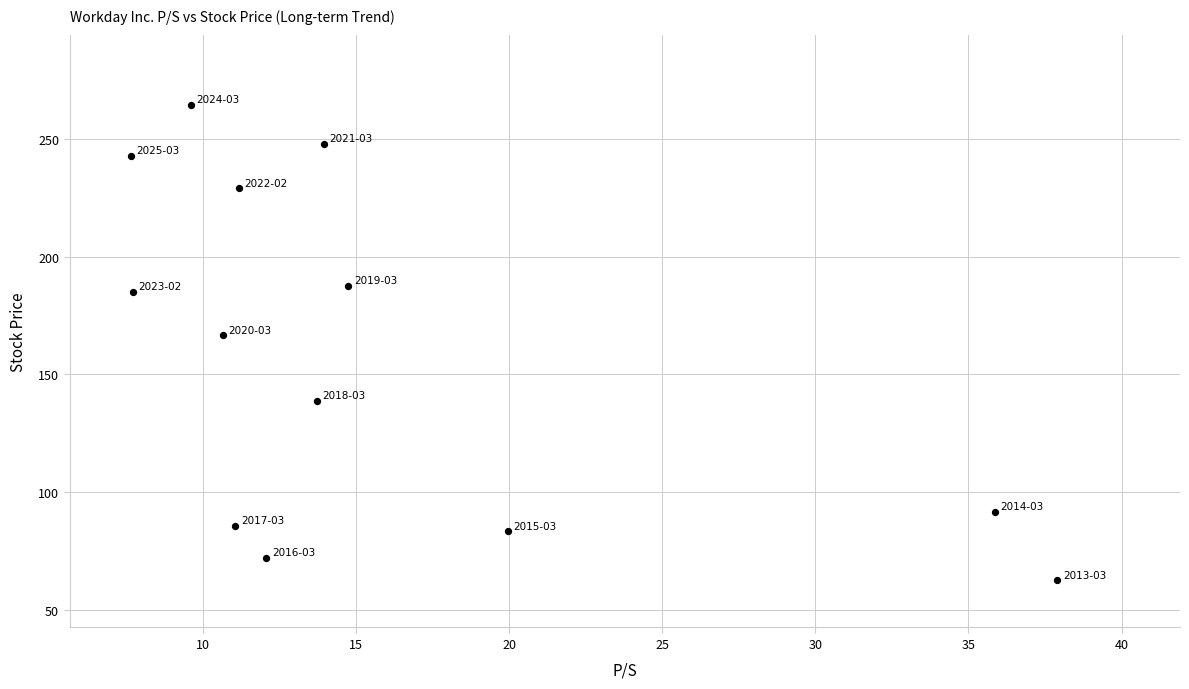

What Y value in the scatter plot is closest to 163?

166.6